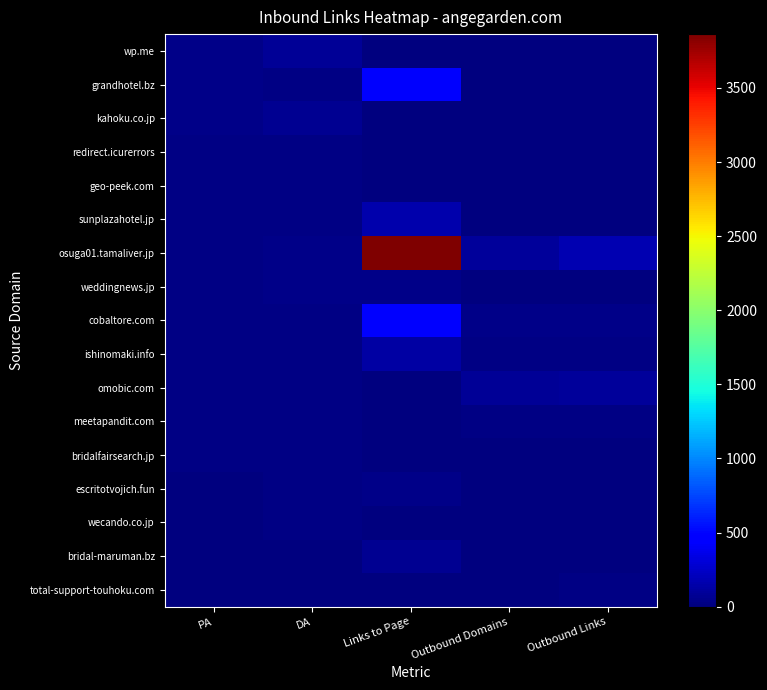

Rank the series at Outbound Links from lowest to highest value.

wp.me, redirect.icurerrors, kahoku.co.jp, escritotvojich.fun, sunplazahotel.jp, bridal-maruman.bz, bridalfairsearch.jp, grandhotel.bz, geo-peek.com, weddingnews.jp, wecando.co.jp, ishinomaki.info, total-support-touhoku.com, meetapandit.com, cobaltore.com, omobic.com, osuga01.tamaliver.jp